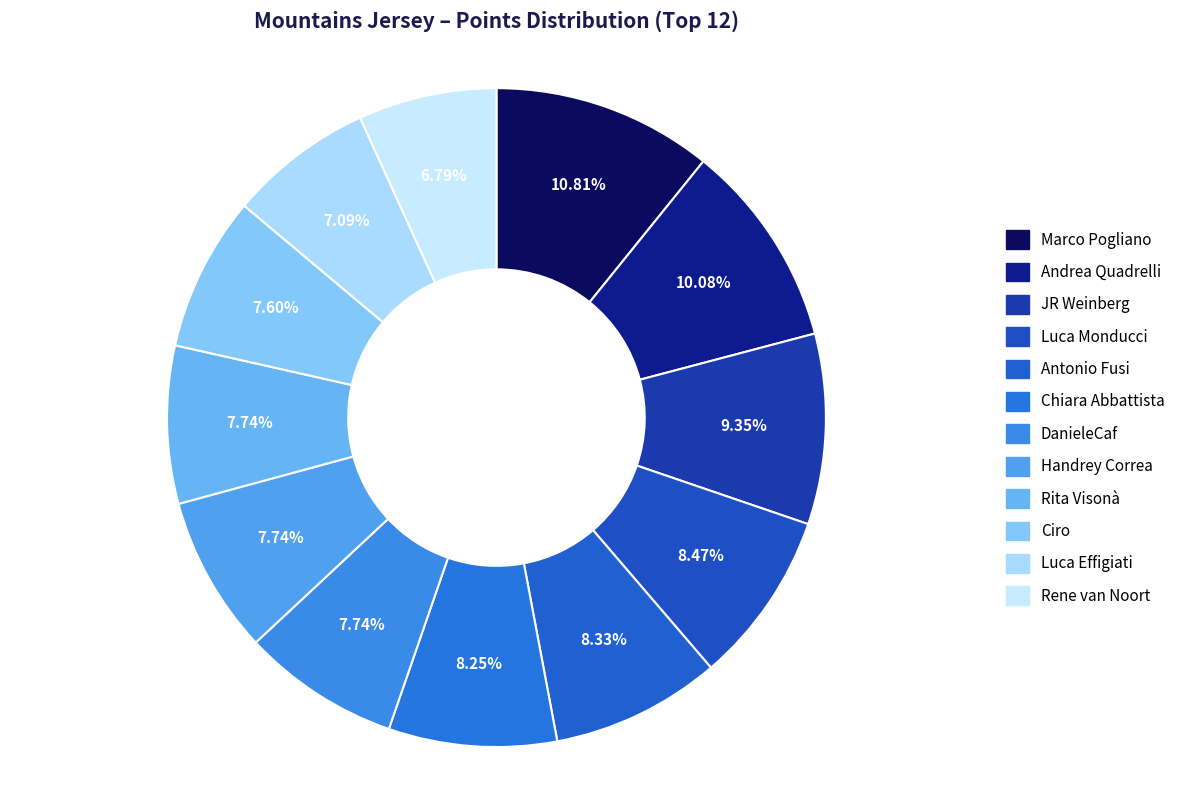

Combined, what portion of the pie is Ciro and Luca Monducci?

16.1%